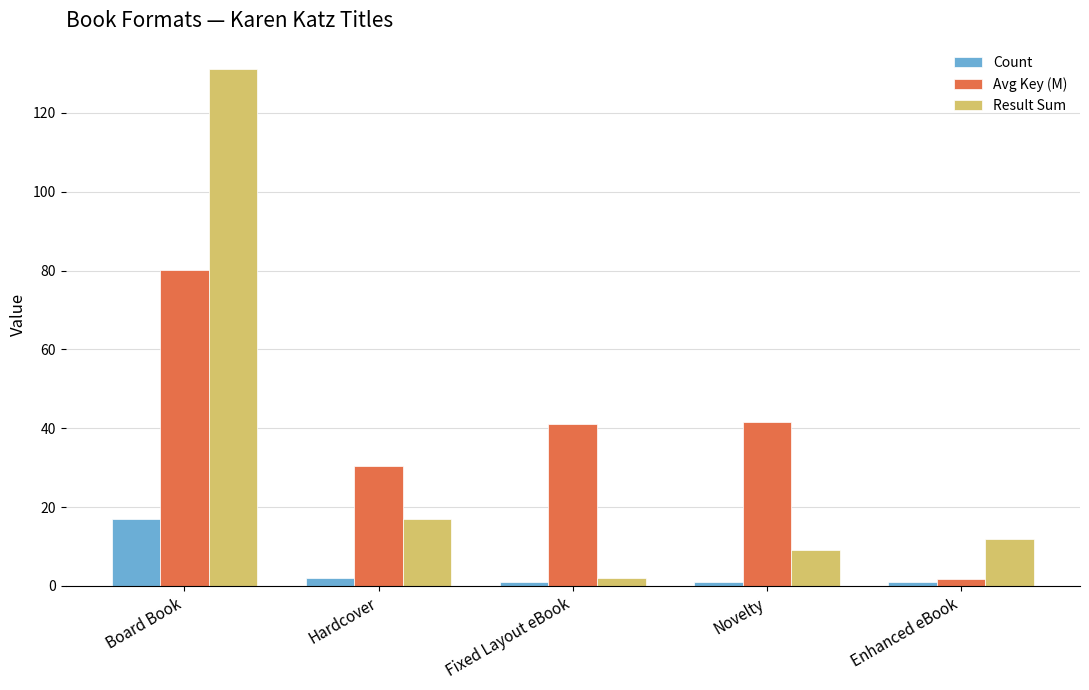

List the series in order of their peak value, highest first.

Result Sum, Avg Key (M), Count